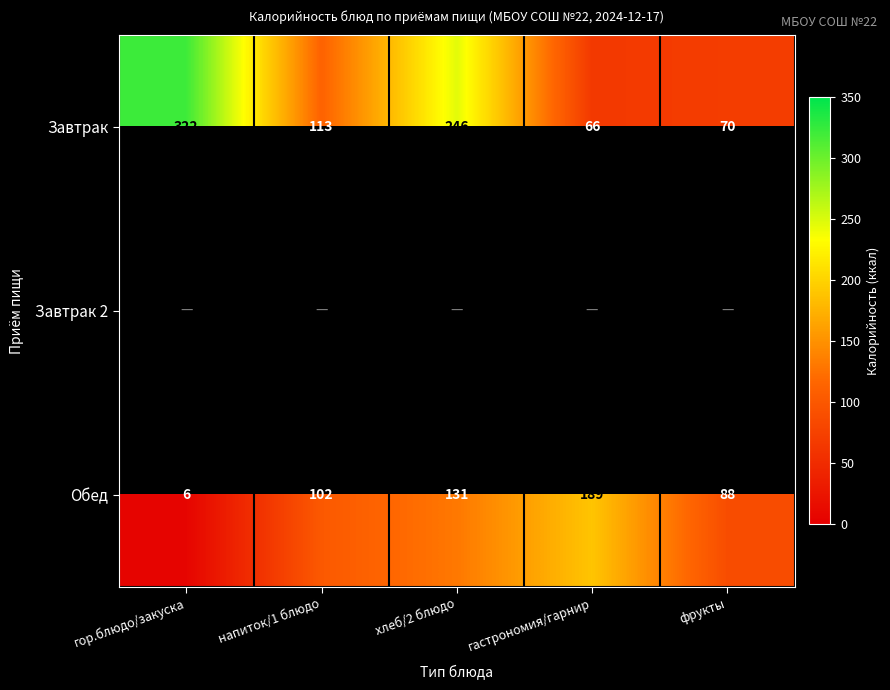

Count the number of data series in this chart.

3